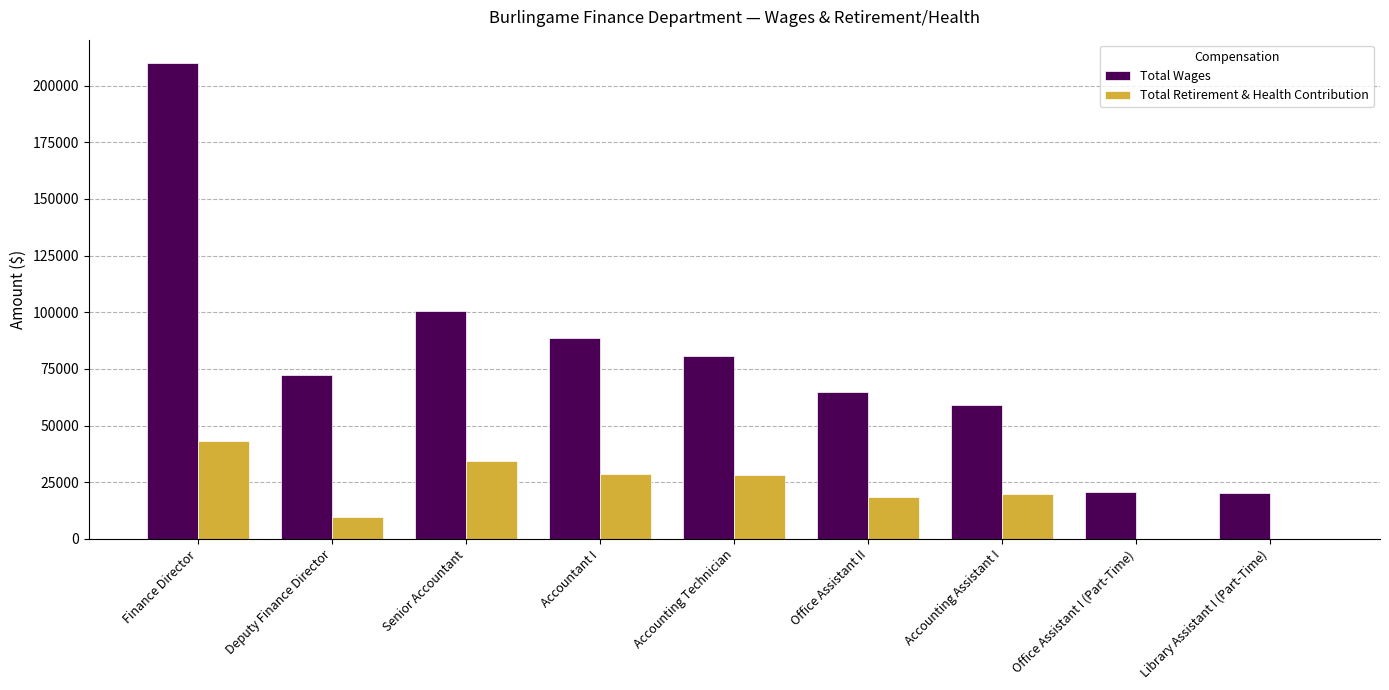

What is the difference between the Total Wages values at Senior Accountant and Deputy Finance Director?

28222.0